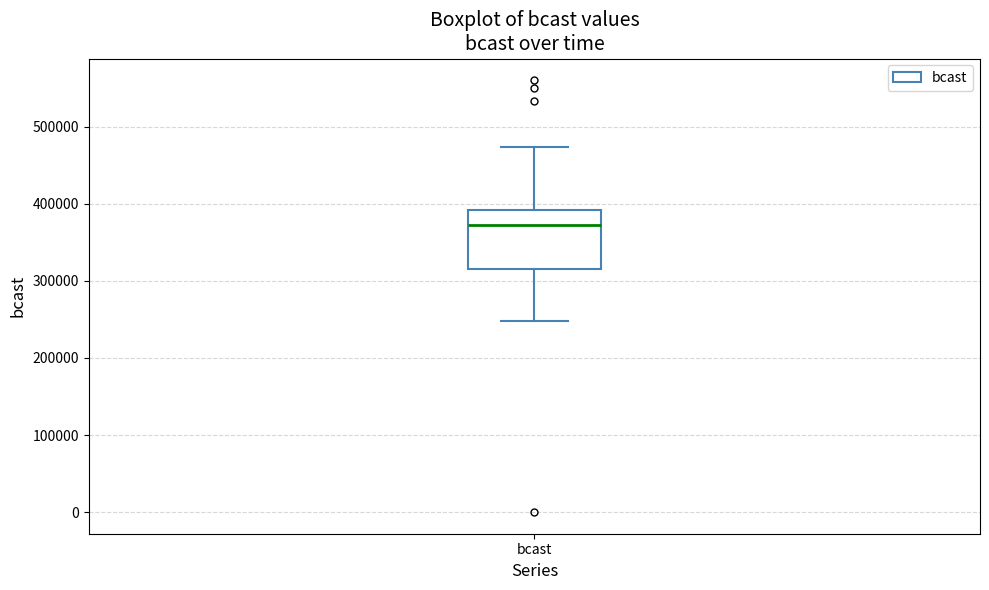

Transcribe this box plot: give where the median line is, the range the box spans, and where the two whiskers end, as read against the y-axis. The values are not printed on the chart, so give them approximately, as read against the axis.

median 370000, box 320000 to 390000, whiskers 250000 to 470000